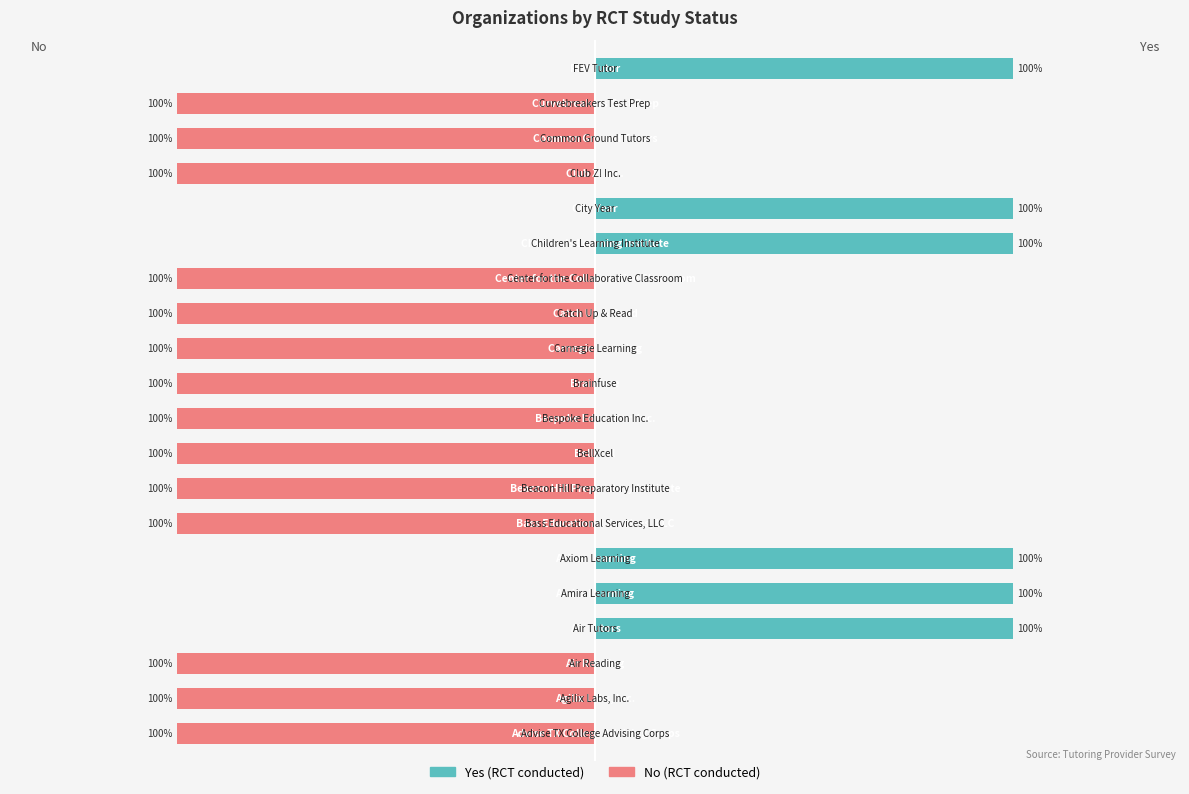

How many values in No (RCT) are below zero?

14